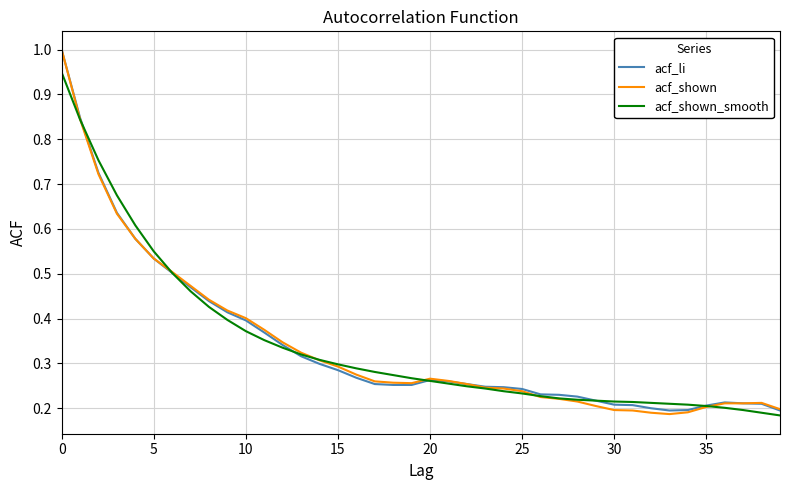

Rank the series by their average value, from highest to lowest.

acf_shown_smooth, acf_li, acf_shown